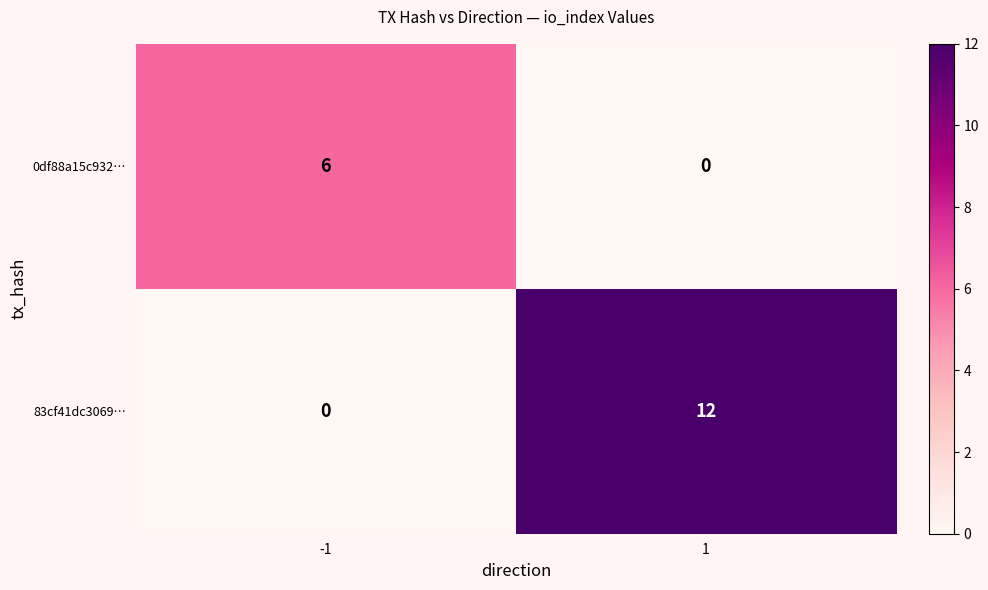

Between -1 and 1, which series saw the biggest shift?

83cf41dc3069…